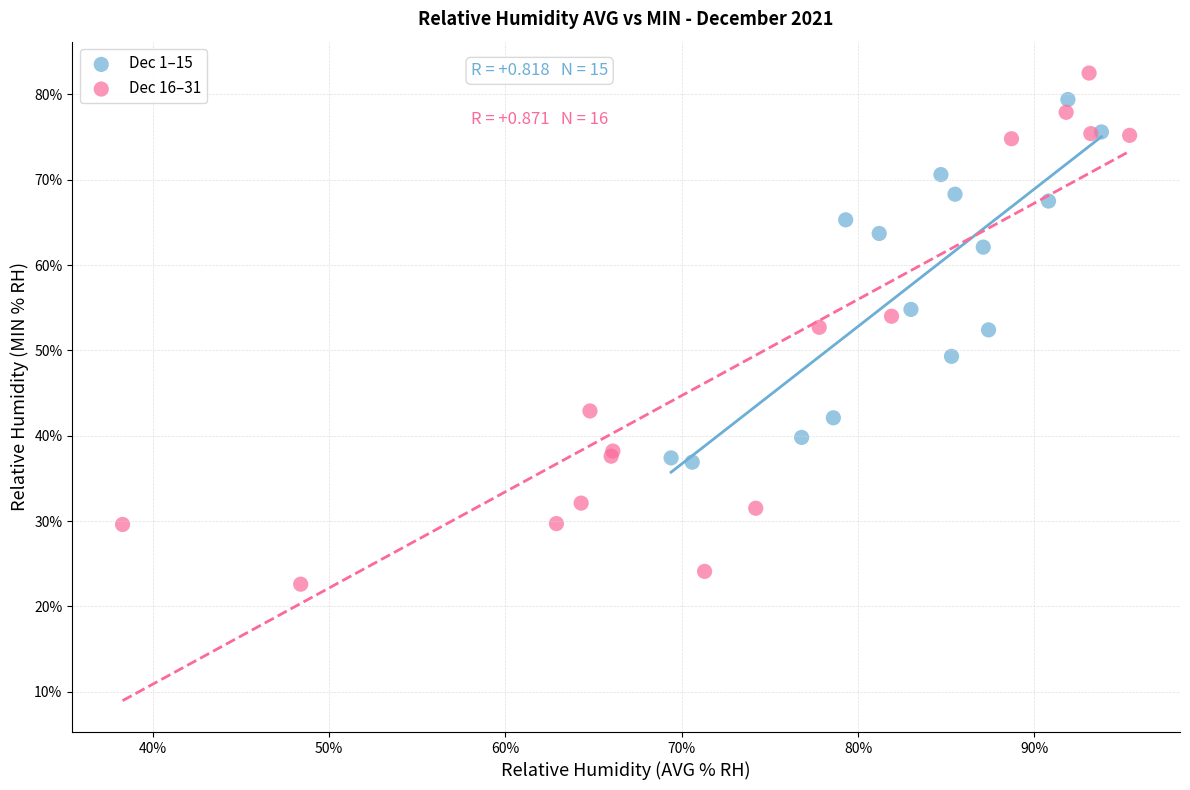

Which series reaches the maximum Y coordinate?

Dec 16–31